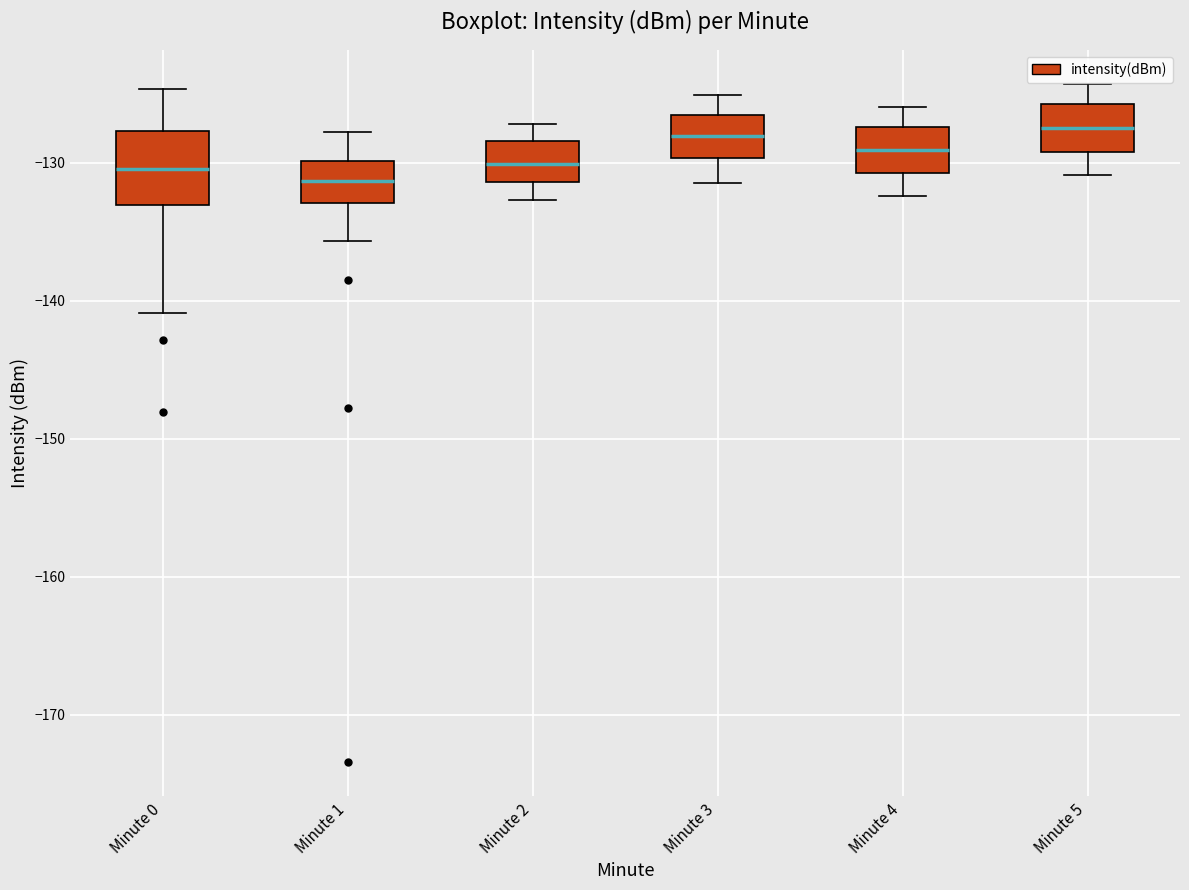

Where does the lower whisker of the box for Minute 5 end on the y-axis? The values are not printed on the chart, so give them approximately, as read against the axis.

-131